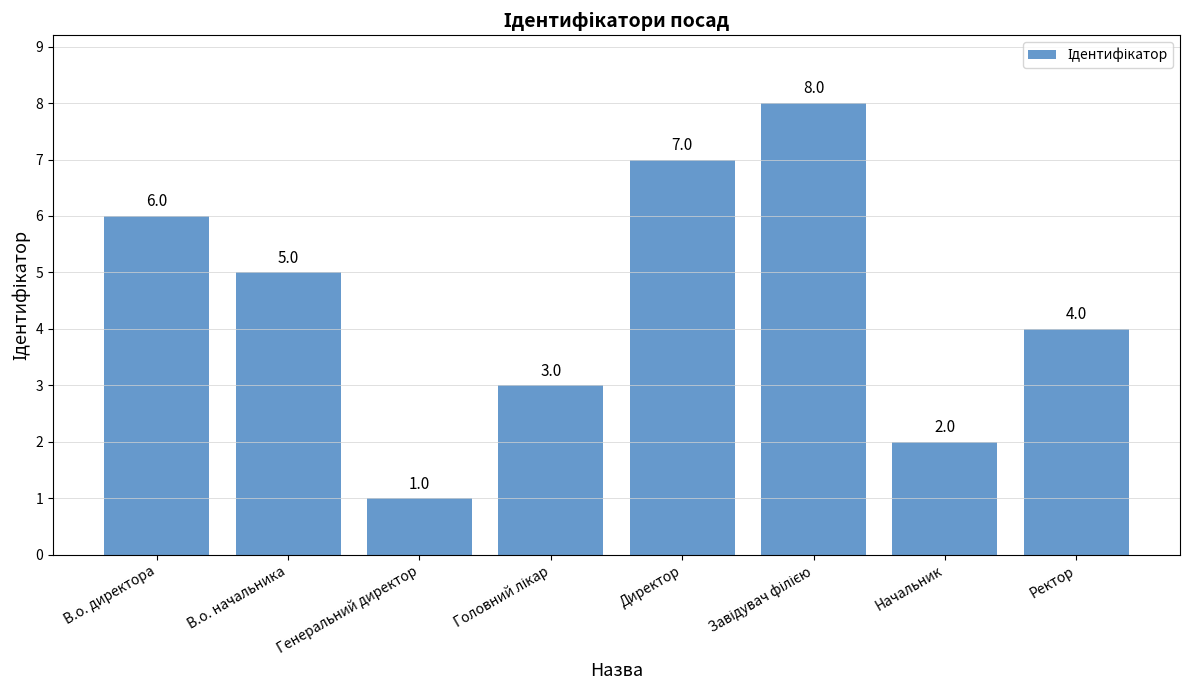

What is the label of the 1st bar from the left?

В.о. директора